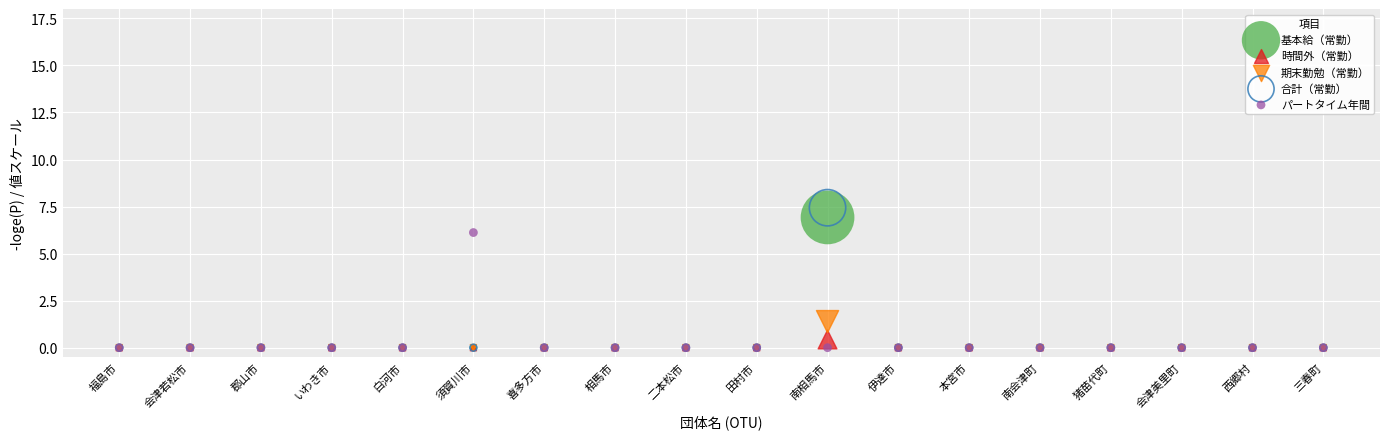

What are all the series names shown in the legend?

基本給（常勤）, 時間外（常勤）, 期末勤勉（常勤）, 合計（常勤）, パートタイム年間